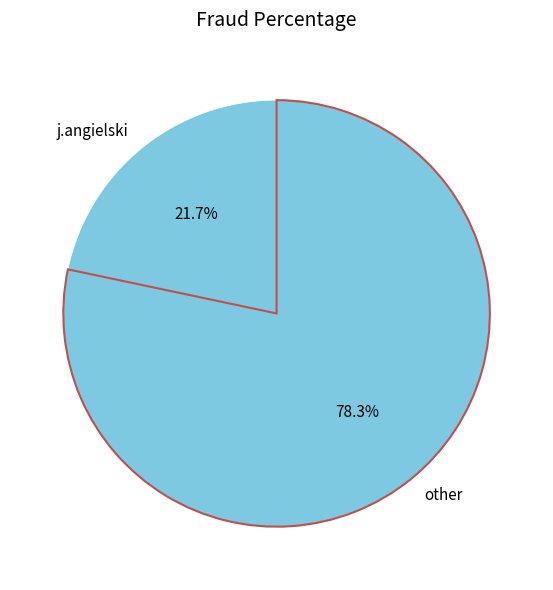

How many slices are in this pie chart?

2